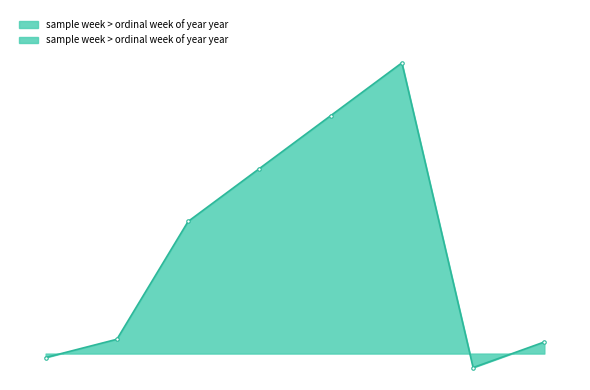

What is the label of the 3rd point from the left?

37-1991